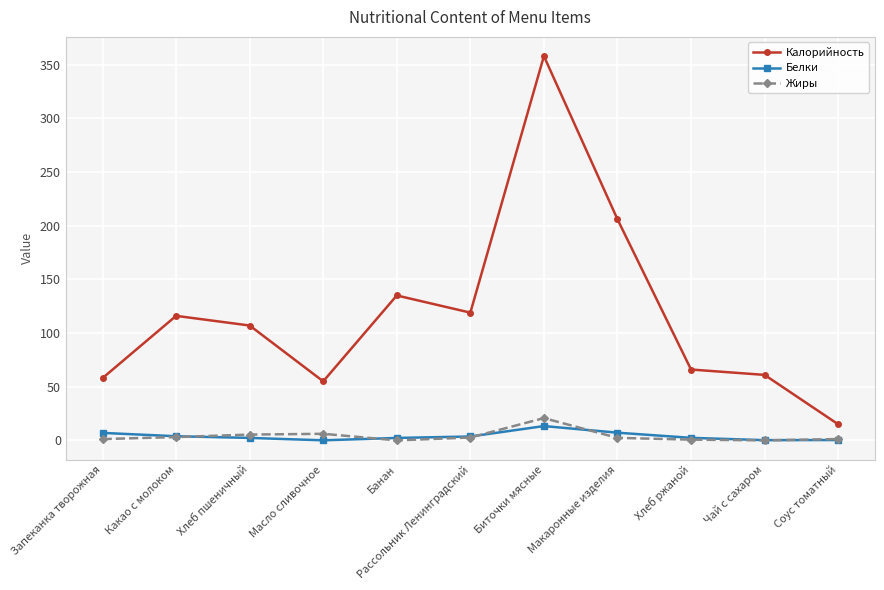

At which category does Калорийность reach its first local valley?

Масло сливочное